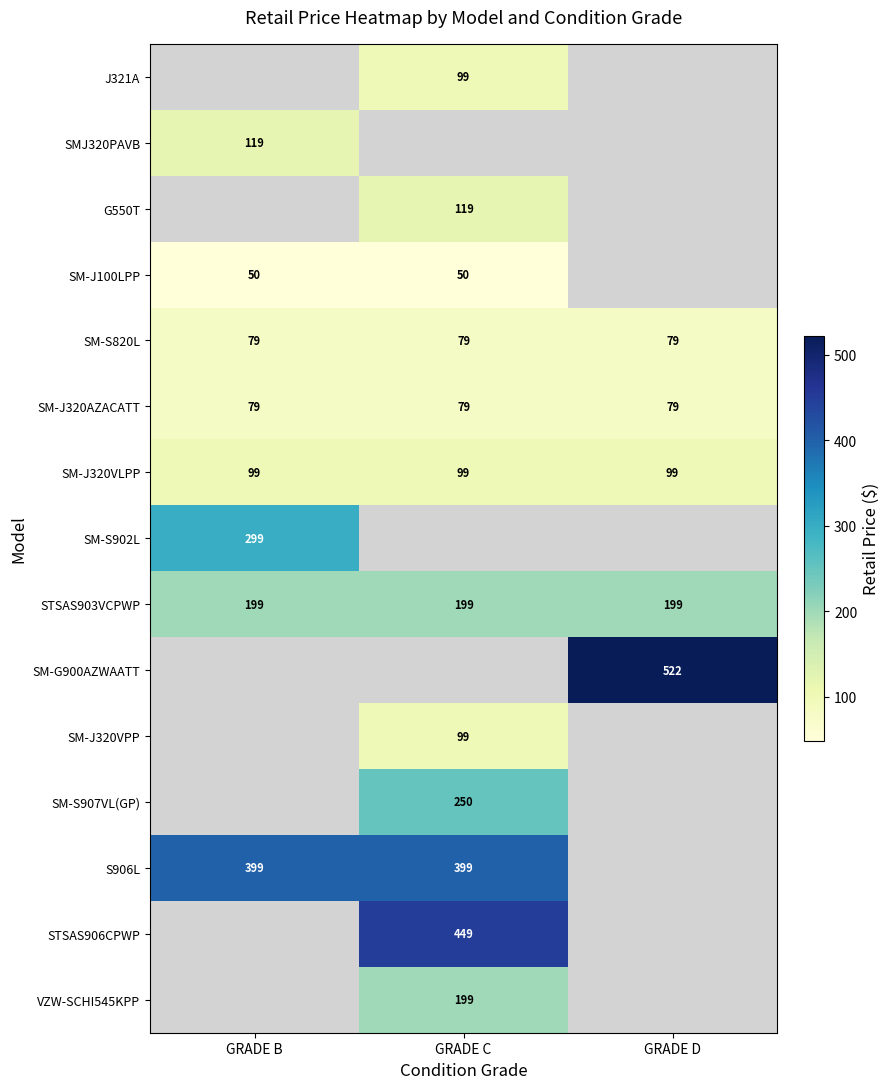

What value does the SM-S820L series have at GRADE C?

79